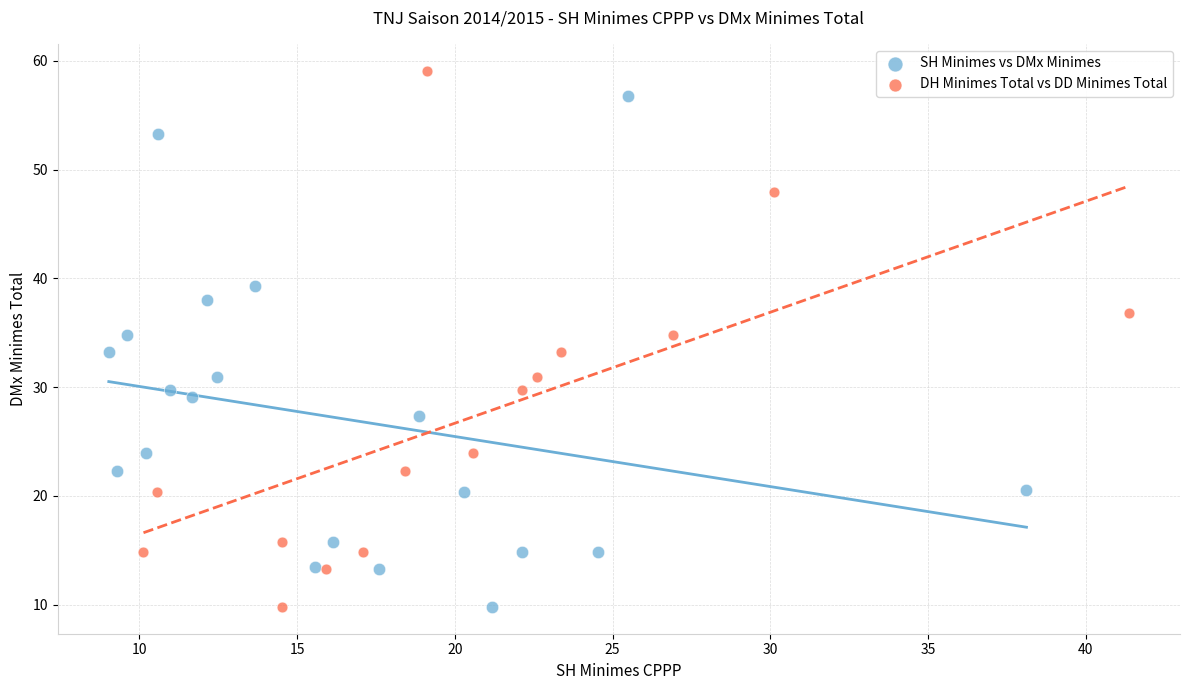

Which series reaches the maximum Y coordinate?

DH Minimes Total vs DD Minimes Total